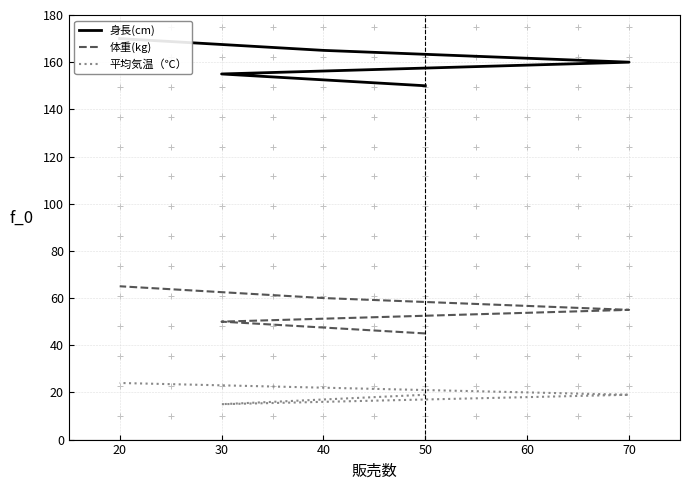

What is the difference between the second highest and second lowest values in the 身長(cm) series?

10